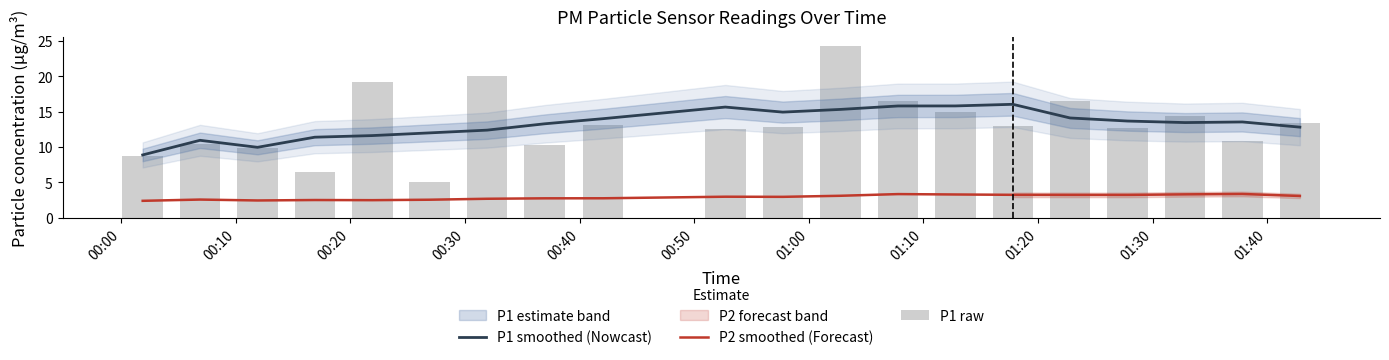

Which series has the largest range (max minus min)?

P1 raw